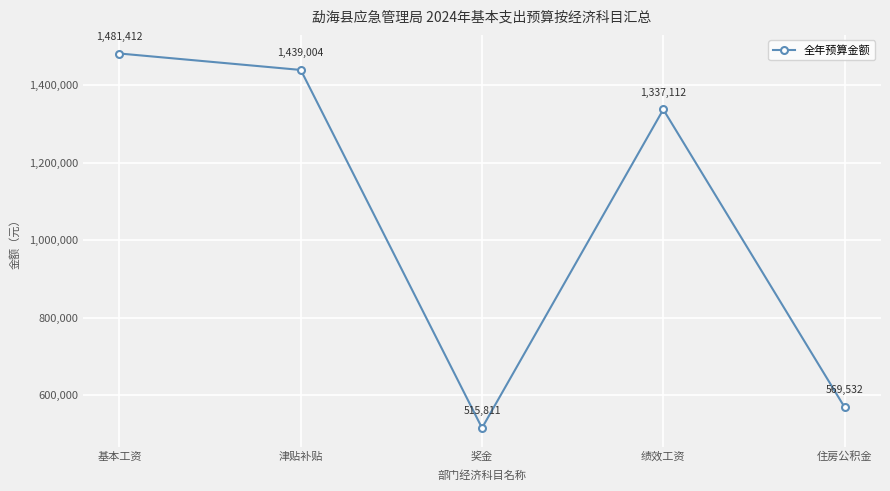

List the labels in order of value, smallest first.

奖金, 住房公积金, 绩效工资, 津贴补贴, 基本工资